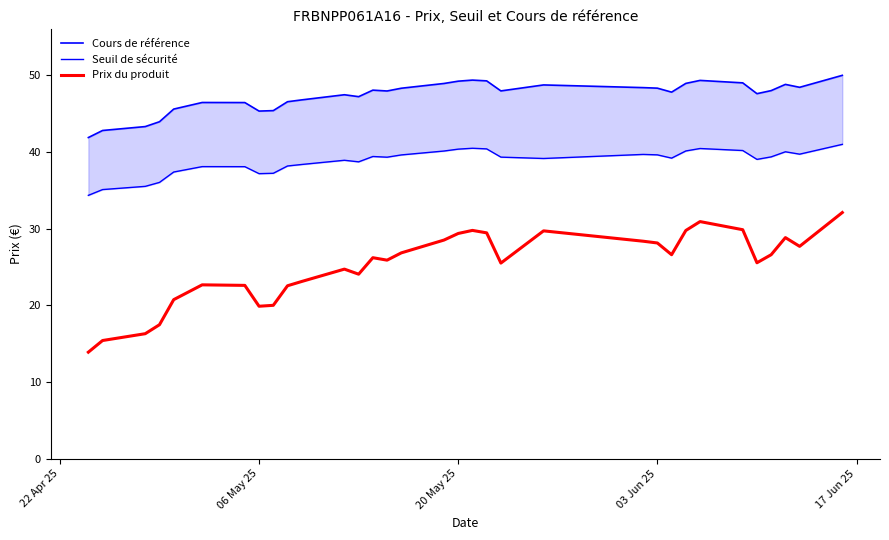

Which series has the largest total across all categories?

Cours de référence